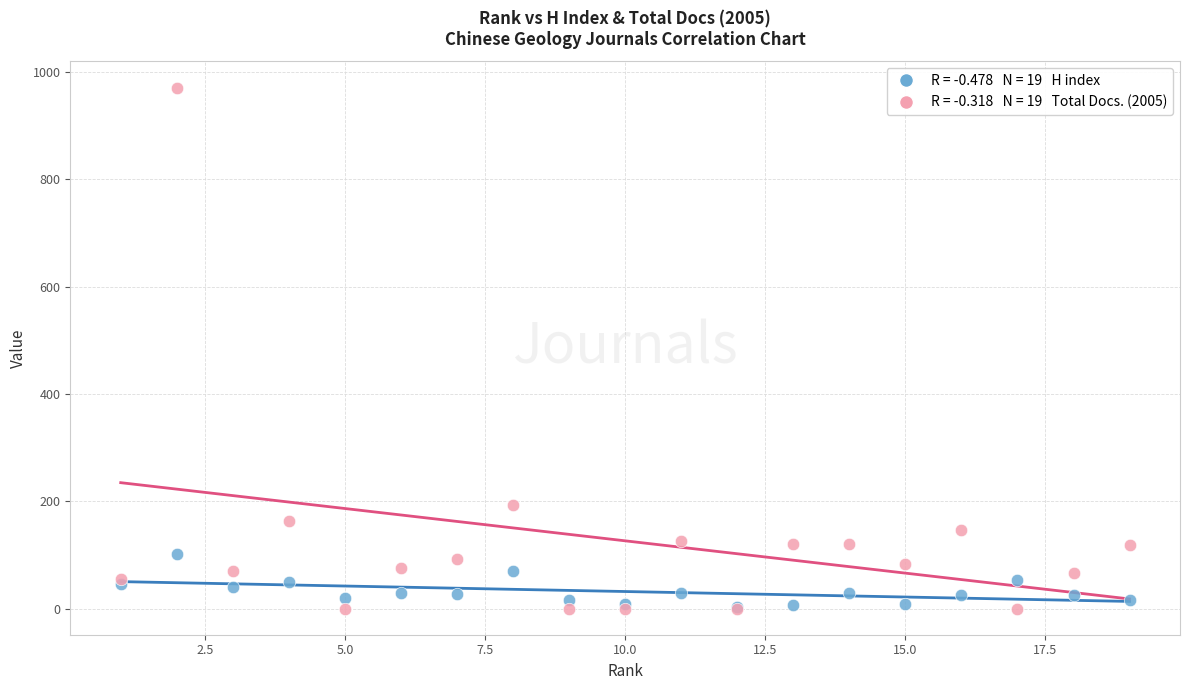

Across all series, what Y value is closest to 485?

193